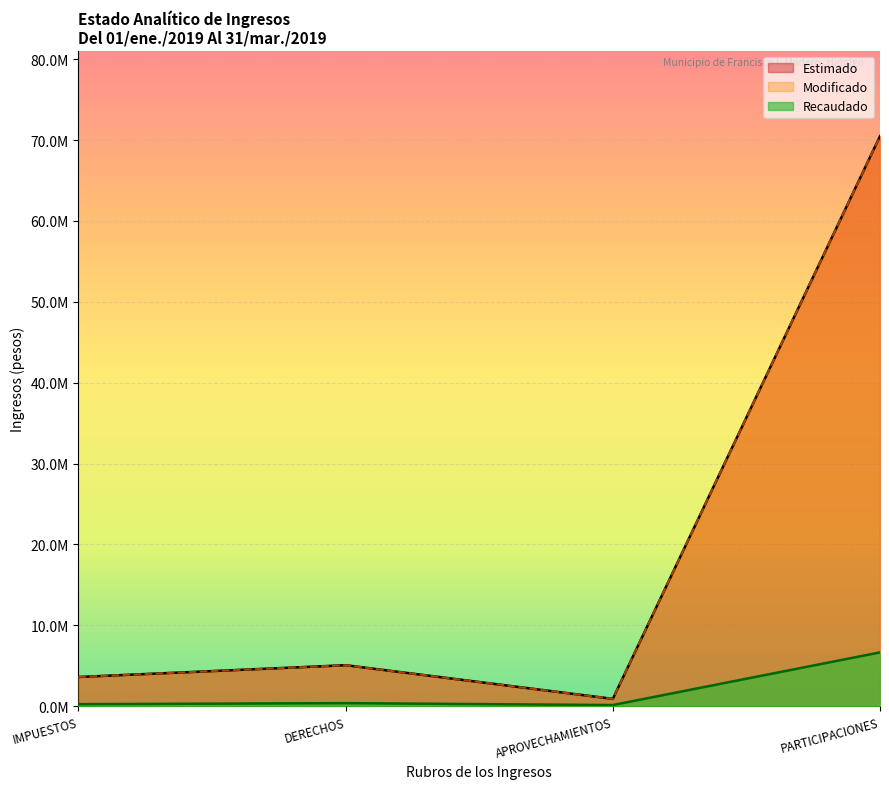

What is the average value of the Modificado series?

20022184.4